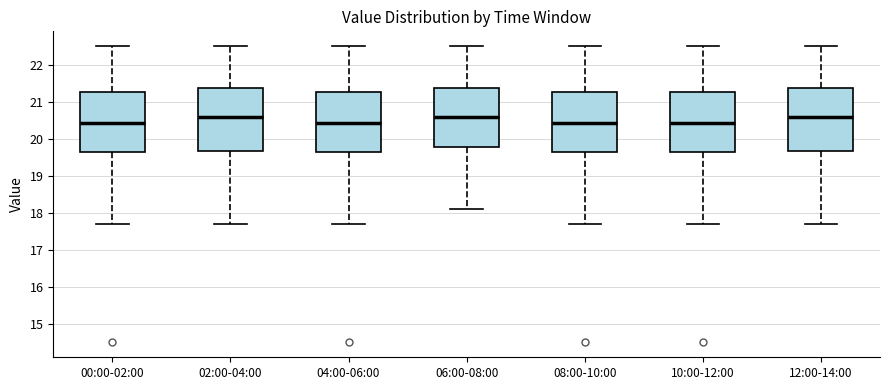

Reading left to right, transcribe this box plot: for each box, give where its median line is, the range the box spans, and where its two whiskers end, as read against the y-axis. The values are not printed on the chart, so give them approximately, as read against the axis.

00:00-02:00: median 20.4, box 19.7 to 21.3, whiskers 17.7 to 22.5
02:00-04:00: median 20.6, box 19.7 to 21.4, whiskers 17.7 to 22.5
04:00-06:00: median 20.4, box 19.7 to 21.3, whiskers 17.7 to 22.5
06:00-08:00: median 20.6, box 19.8 to 21.4, whiskers 18.1 to 22.5
08:00-10:00: median 20.4, box 19.7 to 21.3, whiskers 17.7 to 22.5
10:00-12:00: median 20.4, box 19.7 to 21.3, whiskers 17.7 to 22.5
12:00-14:00: median 20.6, box 19.7 to 21.4, whiskers 17.7 to 22.5